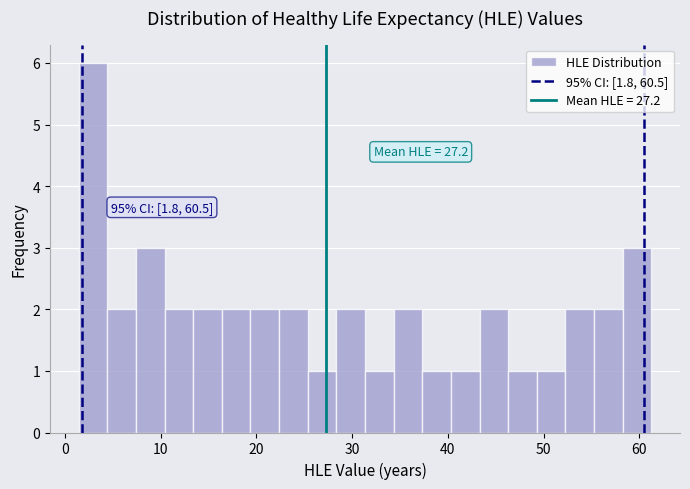

Read against the x-axis, roughly where is the centre of the tallest bar?

3